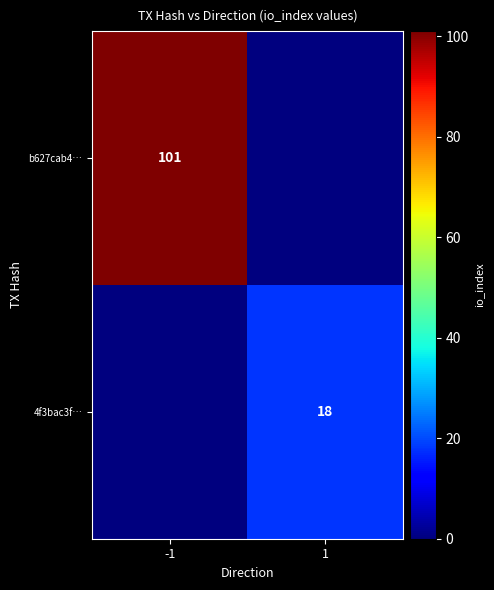

Is it true that 4f3bac3f… equals 18 at 1?

True